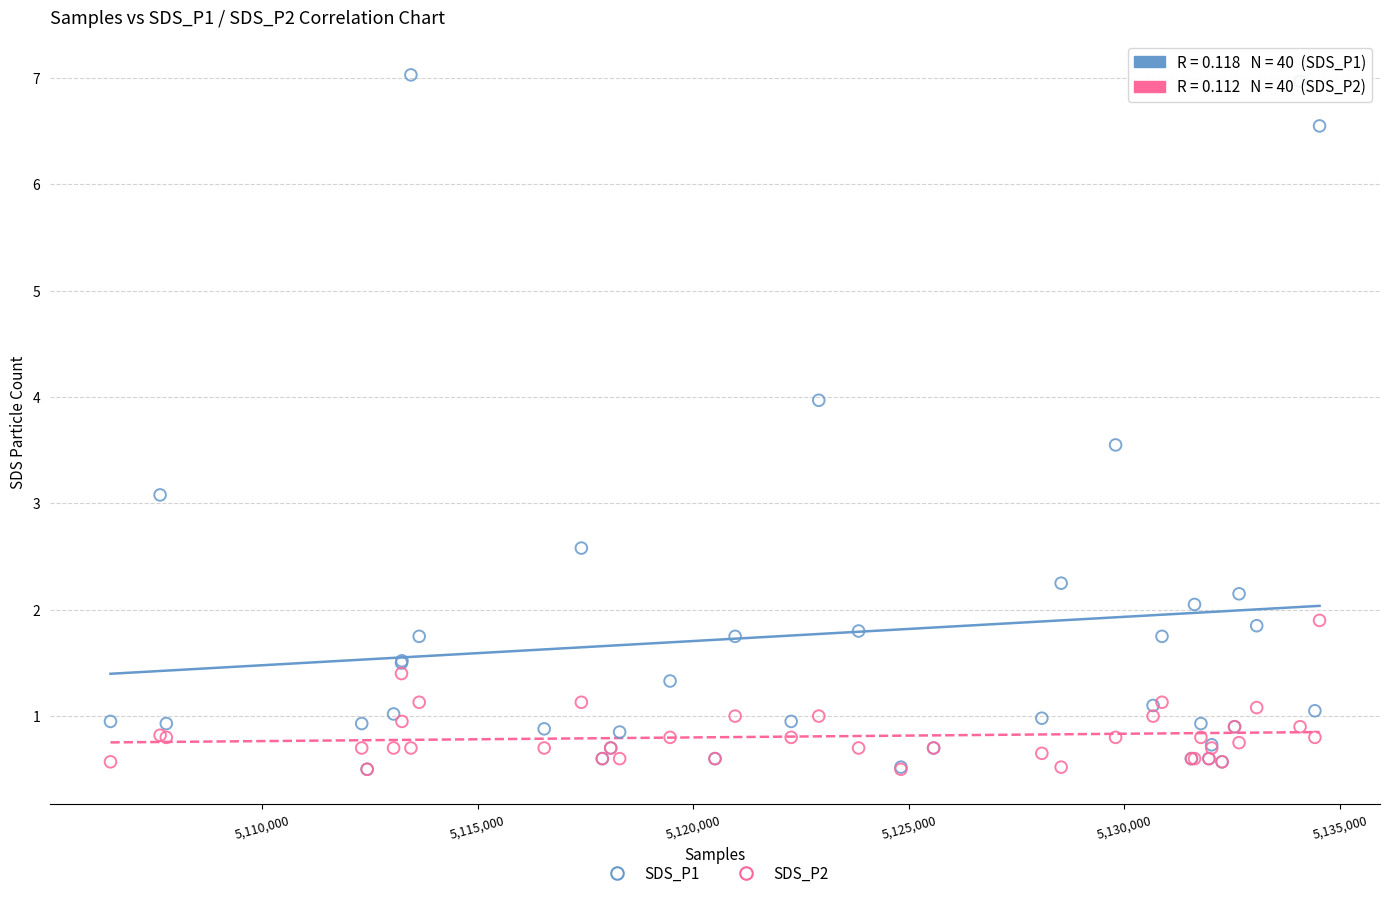

Across all series, what Y value is closest to 3?

3.1